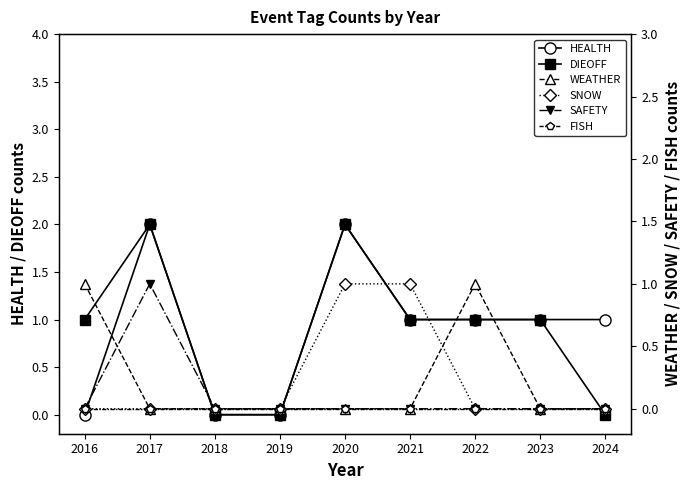

At which label does HEALTH first exceed 1?

2017